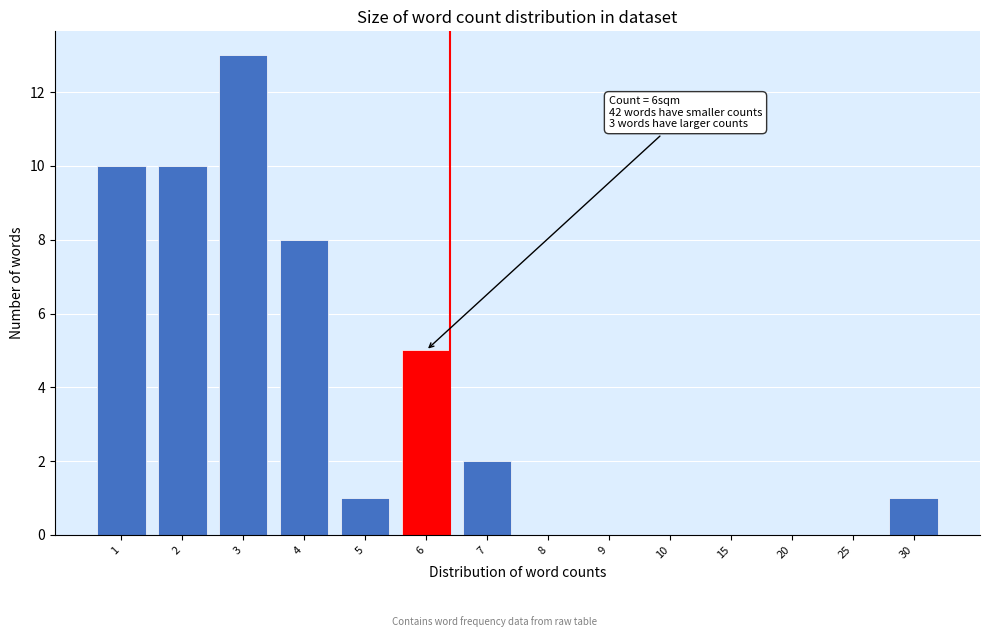

The value at 15 is 0. True or false?

True